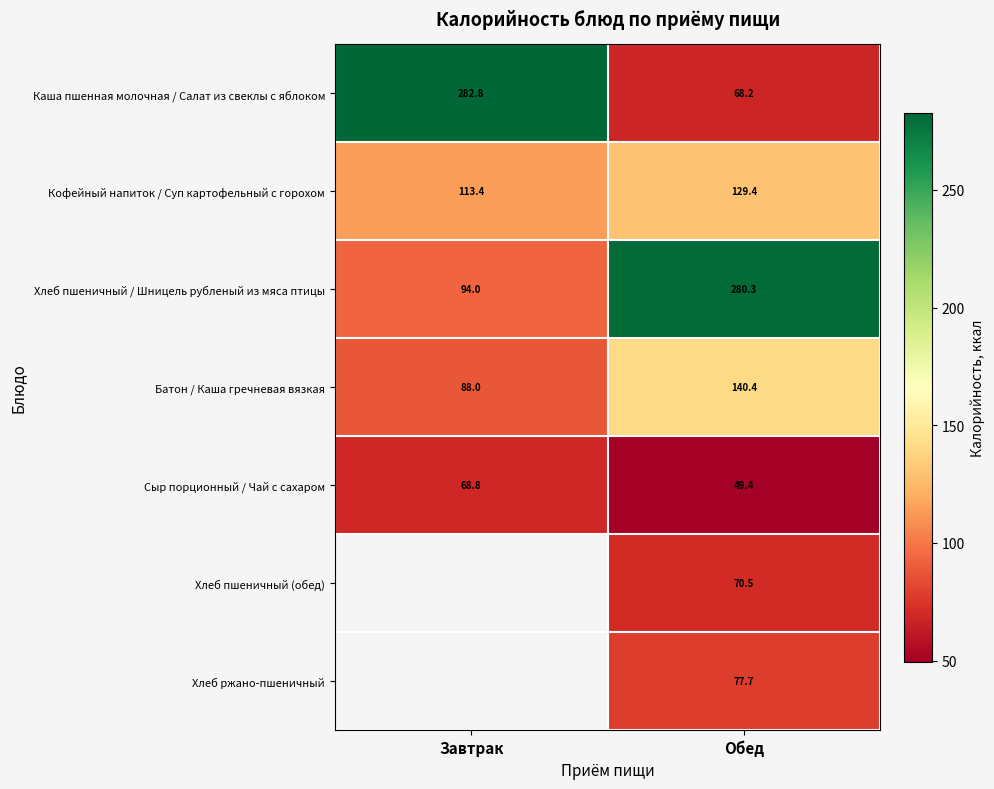

At which label does Каша пшенная молочная / Салат из свеклы с яблоком reach its peak?

Завтрак